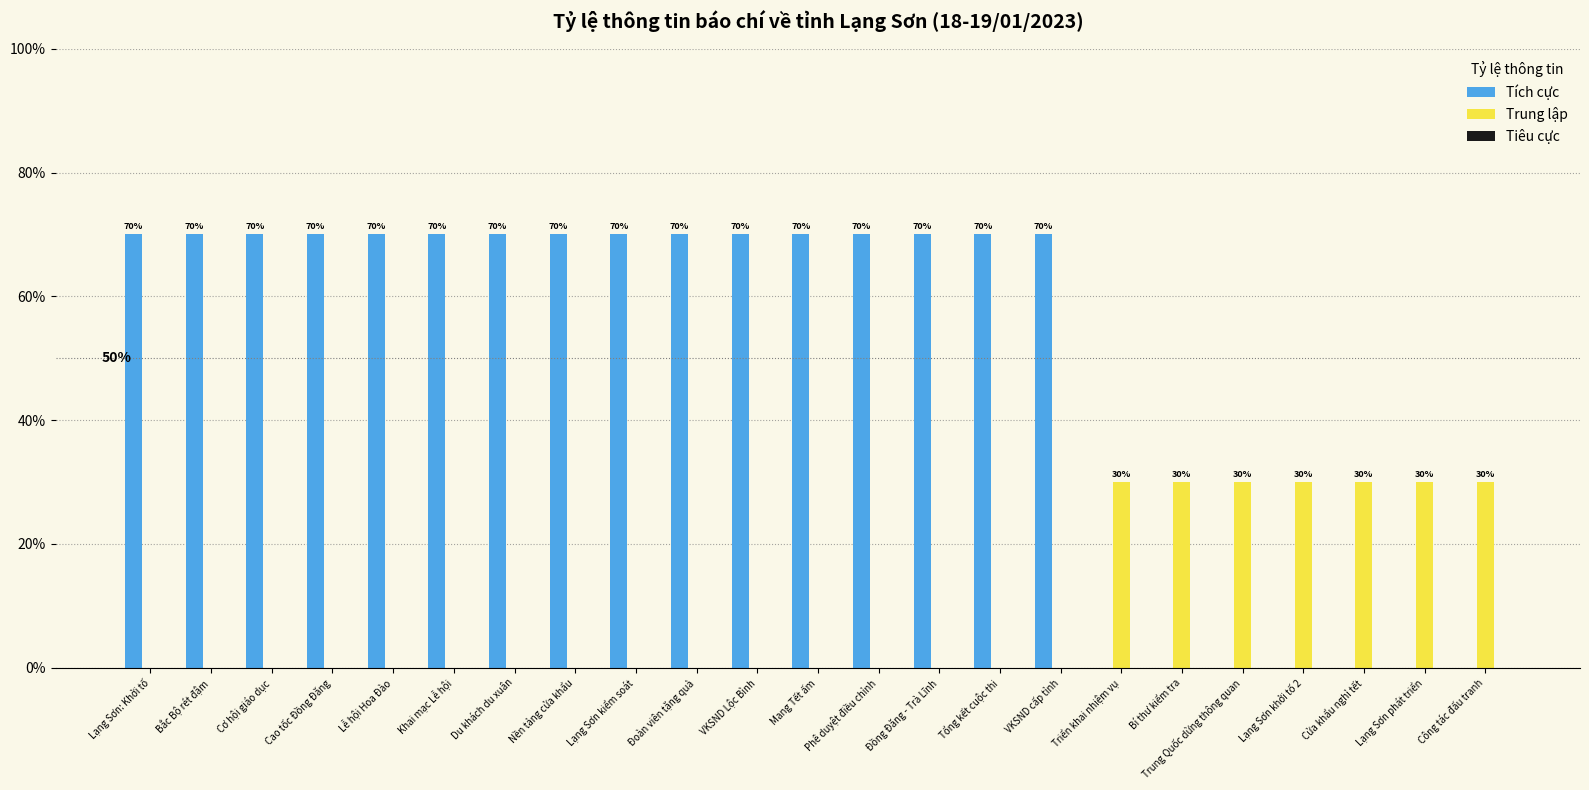

Reading left to right, extract all data points from this chart.

Tích cực: Lạng Sơn: Khởi tố=0.7	Bắc Bộ rét đậm=0.7	Cơ hội giáo dục=0.7	Cao tốc Đồng Đăng=0.7	Lễ hội Hoa Đào=0.7	Khai mạc Lễ hội=0.7	Du khách du xuân=0.7	Nền tảng cửa khẩu=0.7	Lạng Sơn kiểm soát=0.7	Đoàn viên tặng quà=0.7	VKSND Lộc Bình=0.7	Mang Tết ấm=0.7	Phê duyệt điều chỉnh=0.7	Đồng Đăng - Trà Lĩnh=0.7	Tổng kết cuộc thi=0.7	VKSND cấp tỉnh=0.7	Triển khai nhiệm vụ=0.0	Bí thư kiểm tra=0.0	Trung Quốc dừng thông quan=0.0	Lạng Sơn khởi tố 2=0.0	Cửa khẩu nghỉ tết=0.0	Lạng Sơn phát triển=0.0	Công tác đấu tranh=0.0
Trung lập: Lạng Sơn: Khởi tố=0.0	Bắc Bộ rét đậm=0.0	Cơ hội giáo dục=0.0	Cao tốc Đồng Đăng=0.0	Lễ hội Hoa Đào=0.0	Khai mạc Lễ hội=0.0	Du khách du xuân=0.0	Nền tảng cửa khẩu=0.0	Lạng Sơn kiểm soát=0.0	Đoàn viên tặng quà=0.0	VKSND Lộc Bình=0.0	Mang Tết ấm=0.0	Phê duyệt điều chỉnh=0.0	Đồng Đăng - Trà Lĩnh=0.0	Tổng kết cuộc thi=0.0	VKSND cấp tỉnh=0.0	Triển khai nhiệm vụ=0.3	Bí thư kiểm tra=0.3	Trung Quốc dừng thông quan=0.3	Lạng Sơn khởi tố 2=0.3	Cửa khẩu nghỉ tết=0.3	Lạng Sơn phát triển=0.3	Công tác đấu tranh=0.3
Tiêu cực: Lạng Sơn: Khởi tố=0.0	Bắc Bộ rét đậm=0.0	Cơ hội giáo dục=0.0	Cao tốc Đồng Đăng=0.0	Lễ hội Hoa Đào=0.0	Khai mạc Lễ hội=0.0	Du khách du xuân=0.0	Nền tảng cửa khẩu=0.0	Lạng Sơn kiểm soát=0.0	Đoàn viên tặng quà=0.0	VKSND Lộc Bình=0.0	Mang Tết ấm=0.0	Phê duyệt điều chỉnh=0.0	Đồng Đăng - Trà Lĩnh=0.0	Tổng kết cuộc thi=0.0	VKSND cấp tỉnh=0.0	Triển khai nhiệm vụ=0.0	Bí thư kiểm tra=0.0	Trung Quốc dừng thông quan=0.0	Lạng Sơn khởi tố 2=0.0	Cửa khẩu nghỉ tết=0.0	Lạng Sơn phát triển=0.0	Công tác đấu tranh=0.0